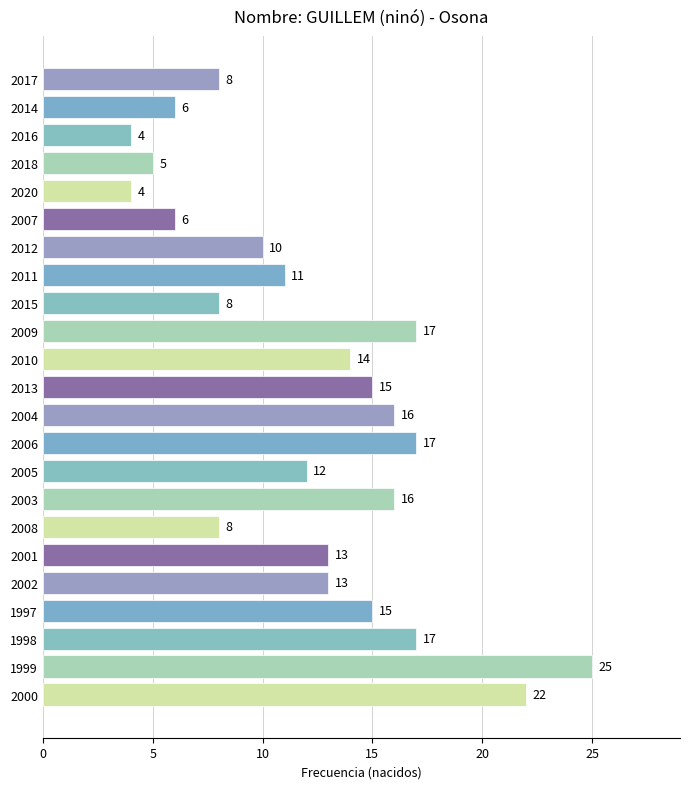

Reading bottom to top, what are all the values shown in this chart?

2000=22	1999=25	1998=17	1997=15	2002=13	2001=13	2008=8	2003=16	2005=12	2006=17	2004=16	2013=15	2010=14	2009=17	2015=8	2011=11	2012=10	2007=6	2020=4	2018=5	2016=4	2014=6	2017=8